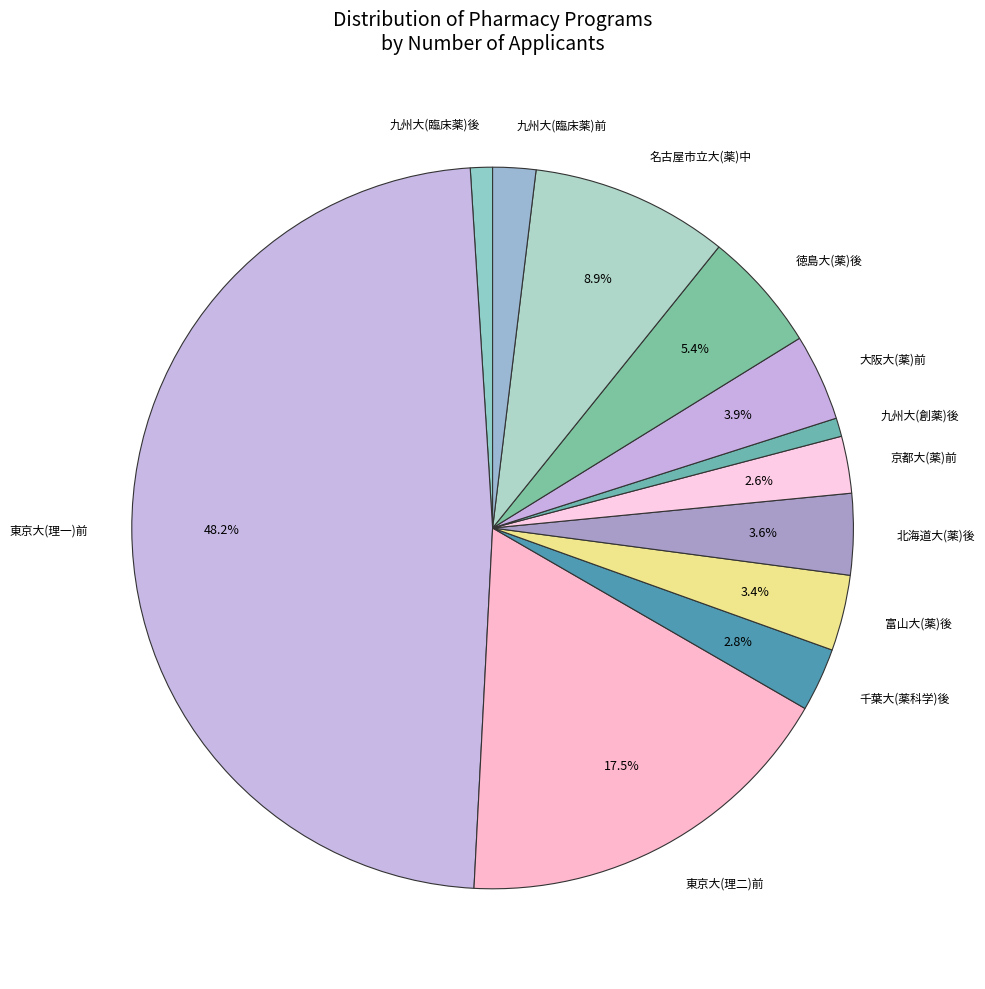

Which slice is the largest?

東京大(理一)前